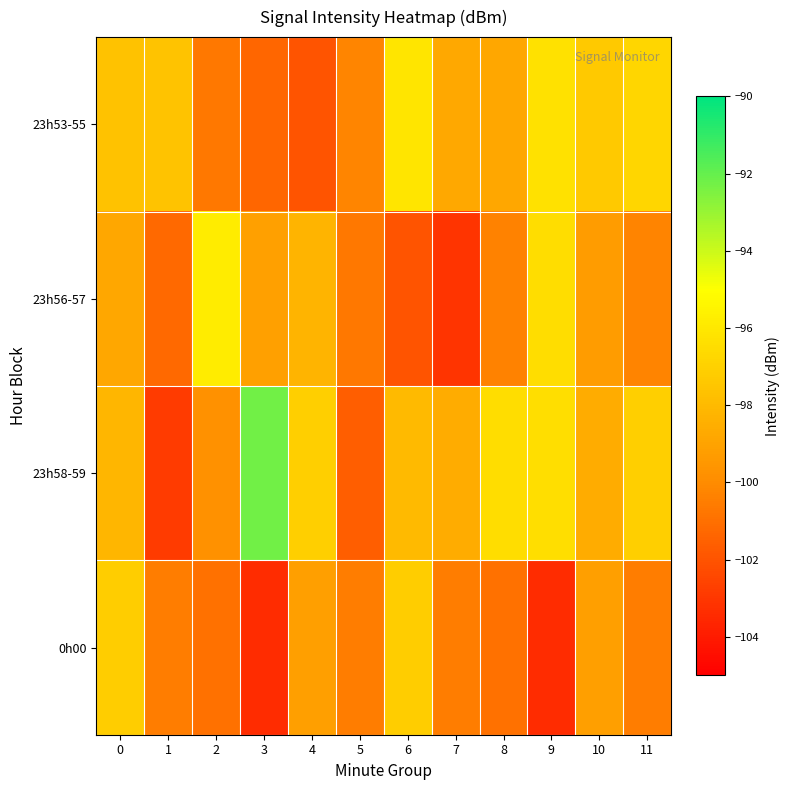

What is the spread (max minus min) of values at 5?

1.5